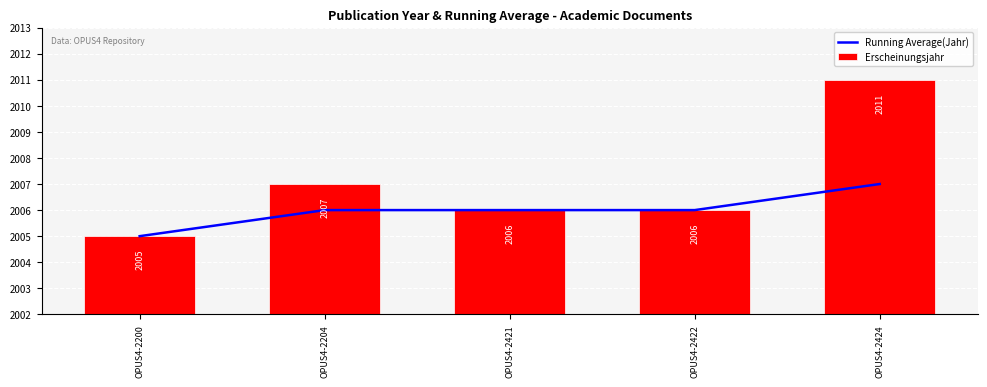

Between OPUS4-2422 and OPUS4-2424, which is larger?

OPUS4-2424